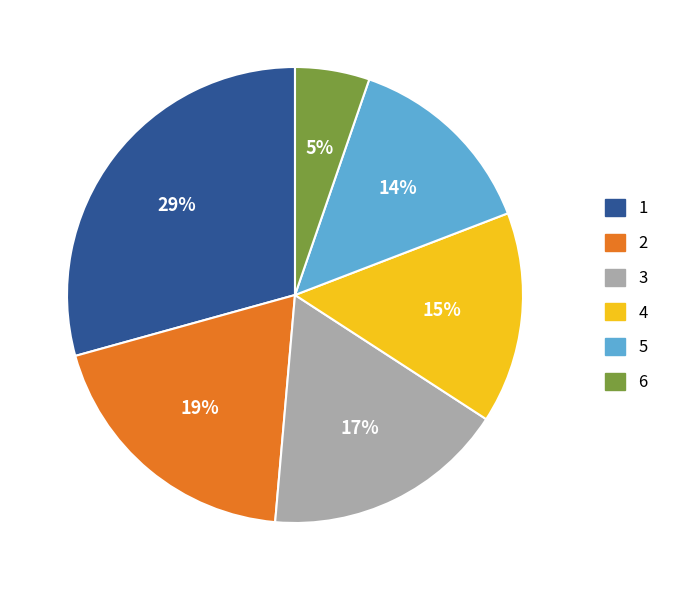

To the nearest percent, what is the difference between the largest and smallest slice percentages?

24%